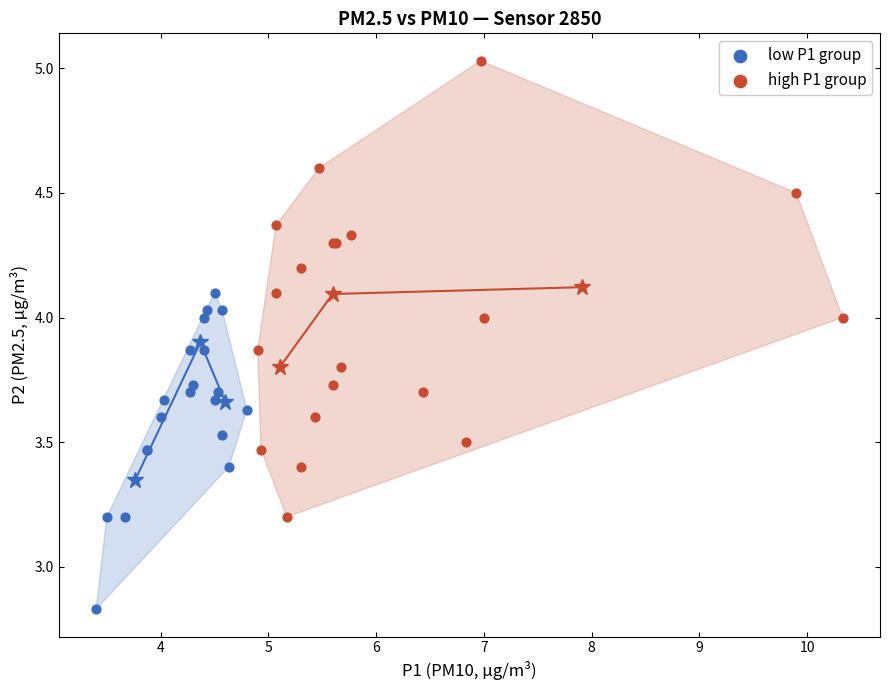

Which series reaches the maximum Y coordinate?

high P1 group